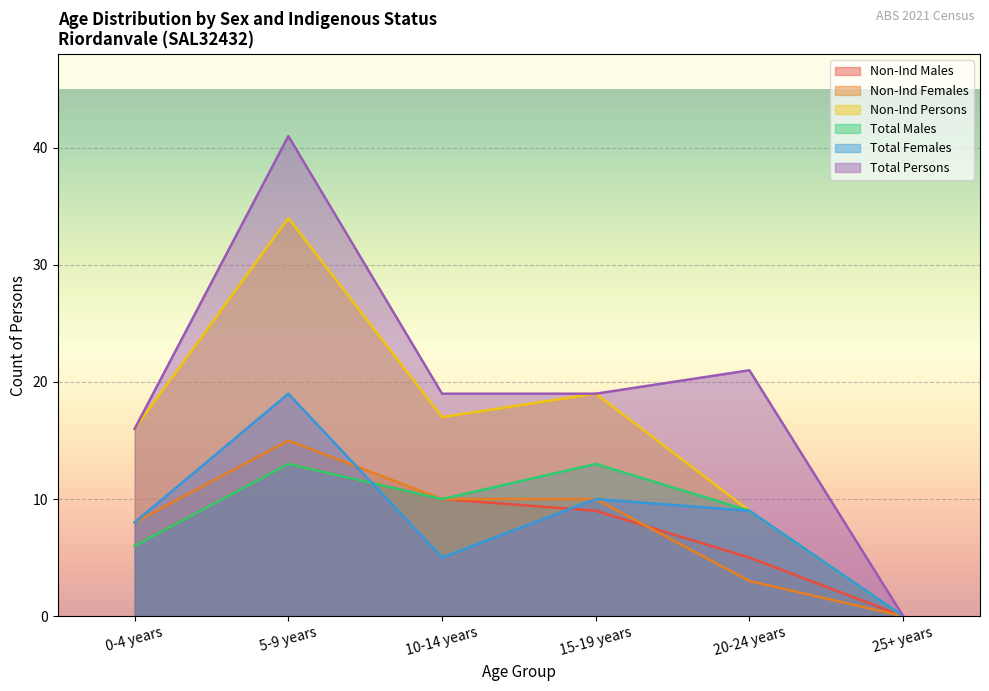

What is the sum of the Non-Ind Persons values at 5-9 years and 15-19 years?

53